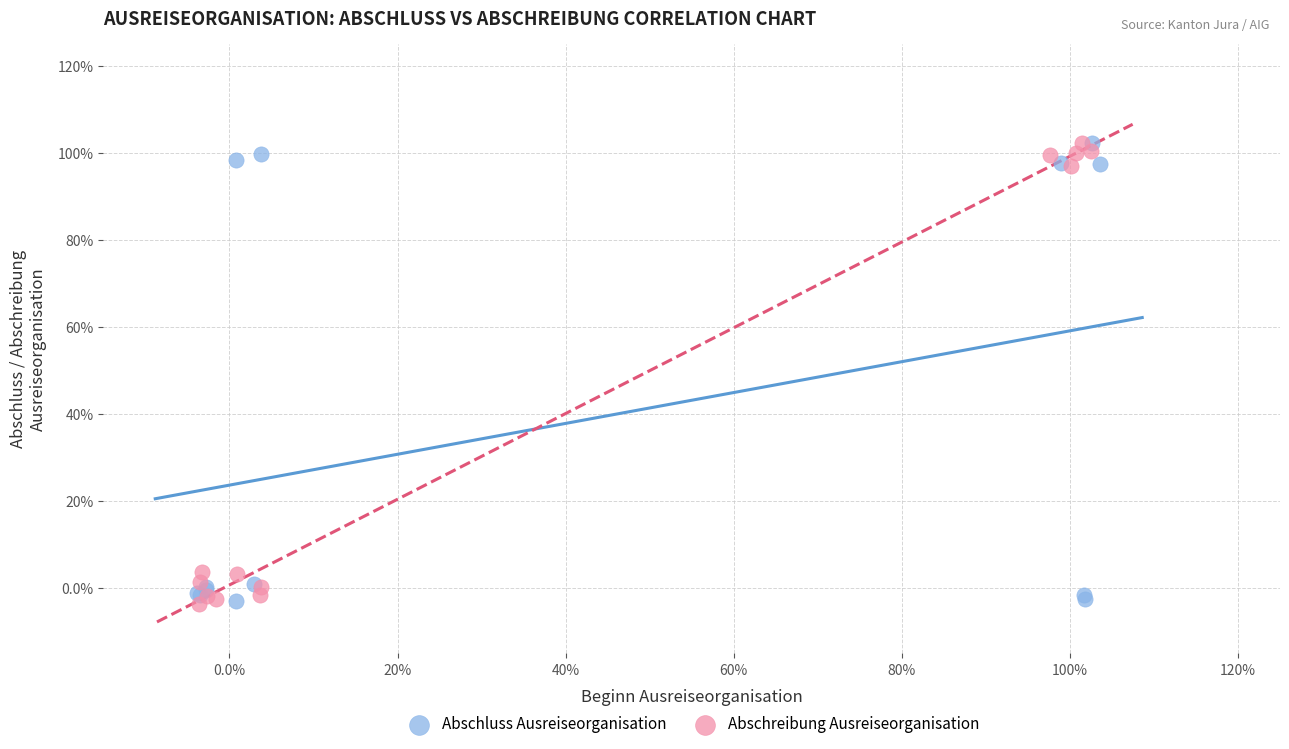

What are all the series names shown in the legend?

Abschluss Ausreiseorganisation, Abschreibung Ausreiseorganisation